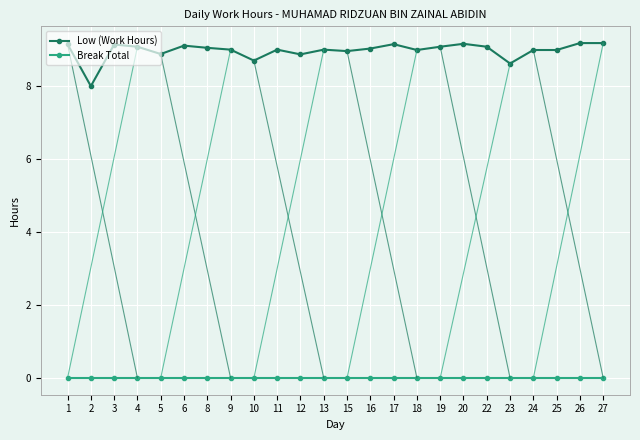

What is the greatest value displayed?

9.2